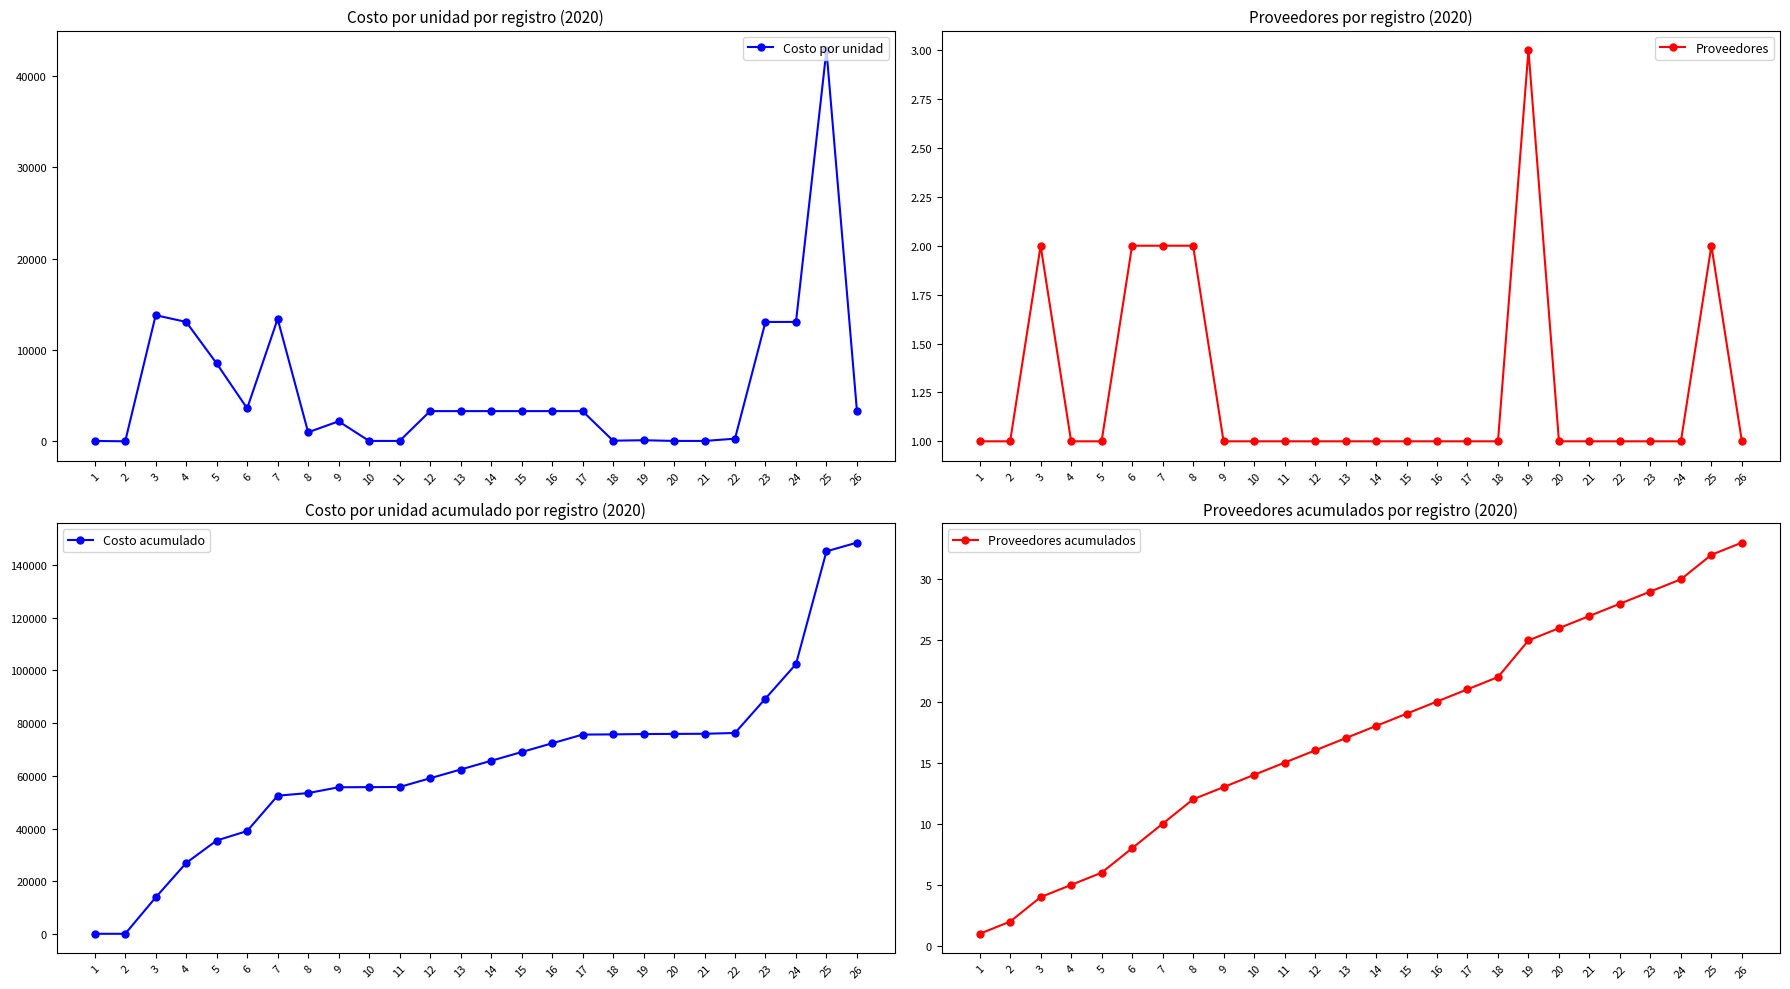

Which series has the largest range (max minus min)?

Costo acumulado